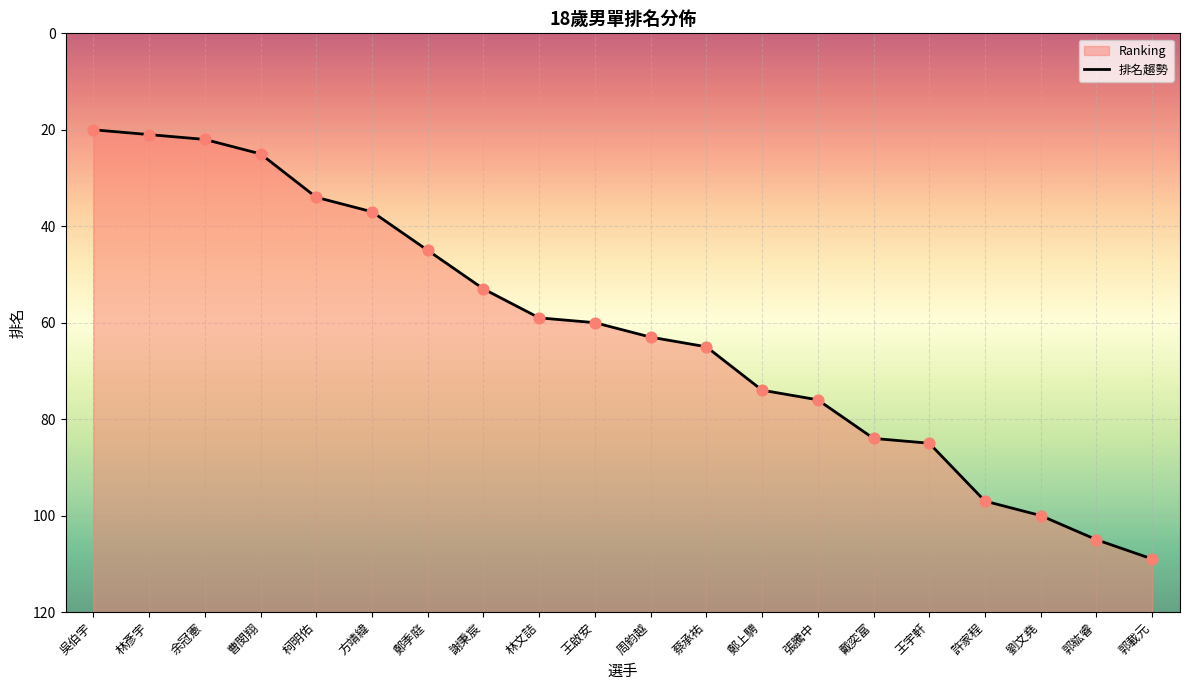

What is the change in value from 吳伯宇 to 張騰中?

+56